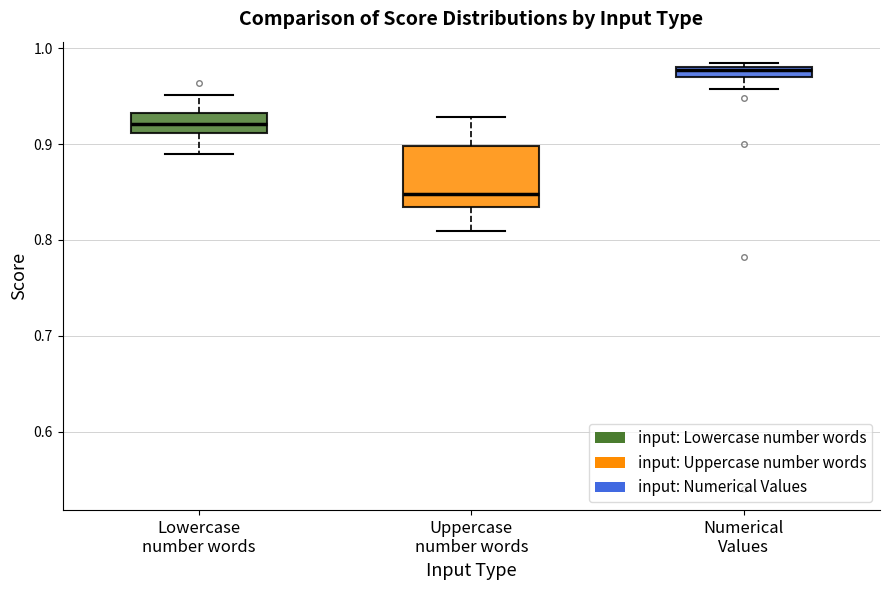

Which box is the tallest, from its lower edge to its upper edge?

Uppercase number words